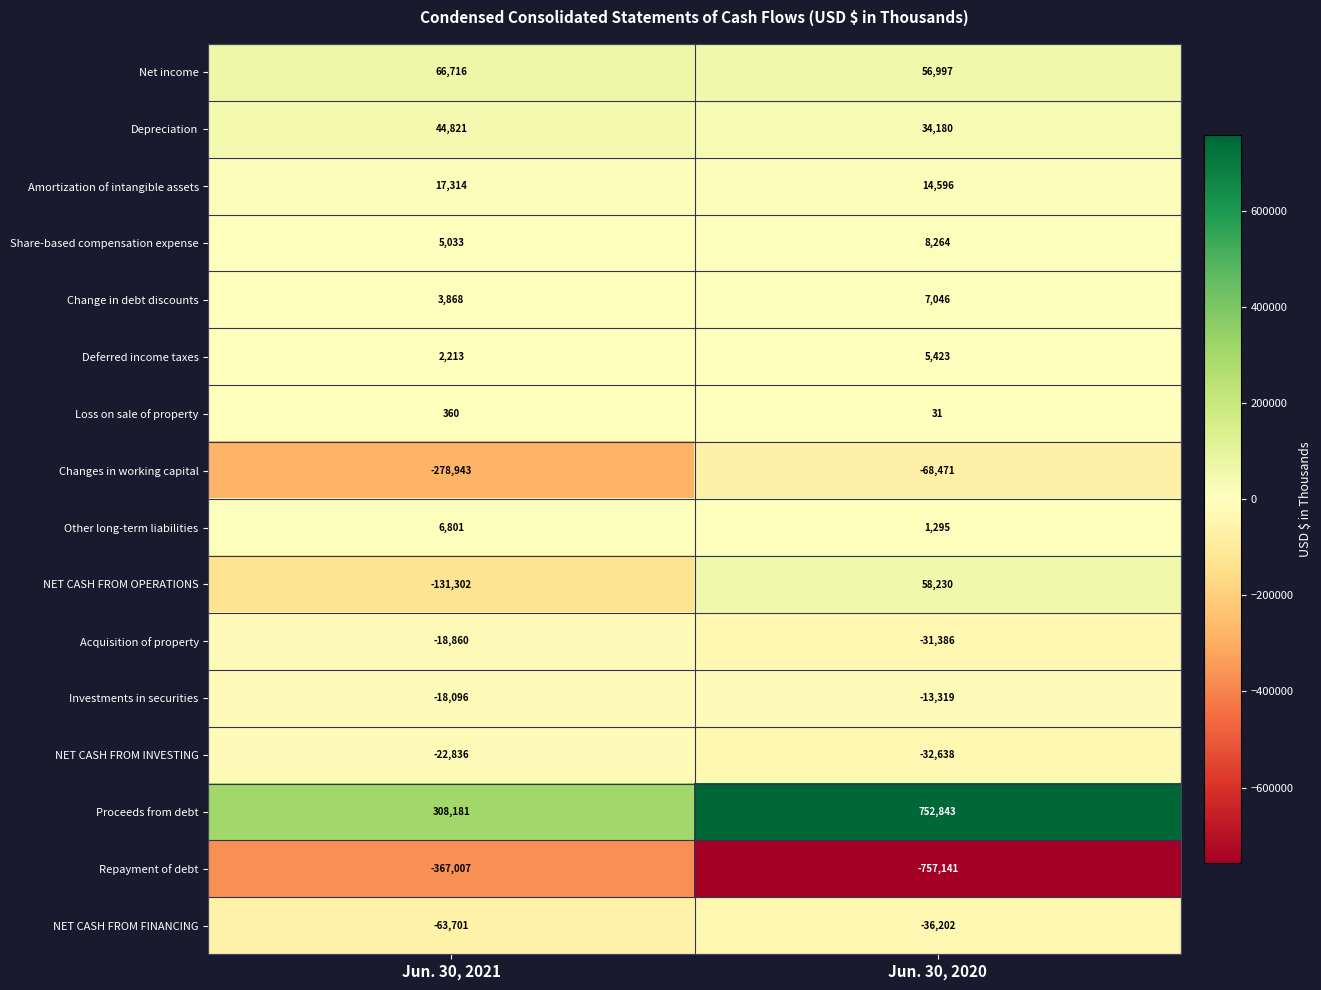

What is the difference between the highest and lowest values at Jun. 30, 2021?

675188